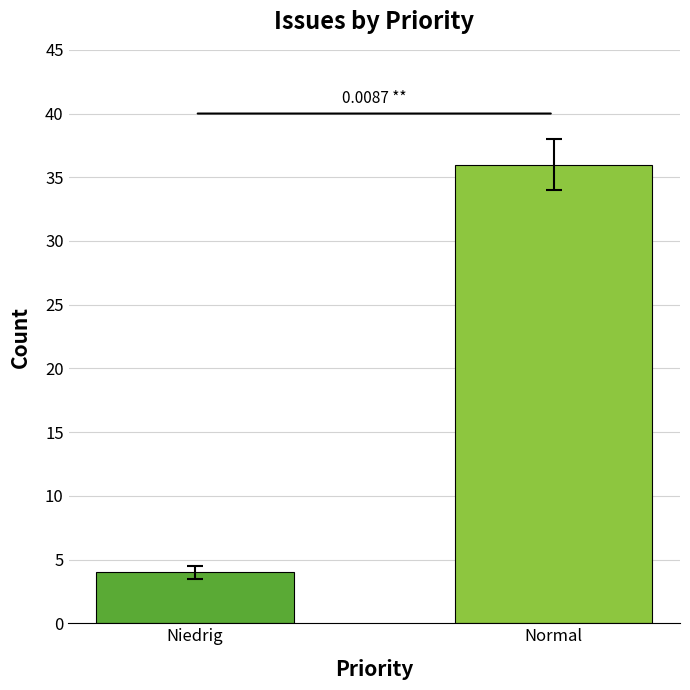

Reading left to right, transcribe all the data shown in this chart.

Niedrig=4	Normal=36